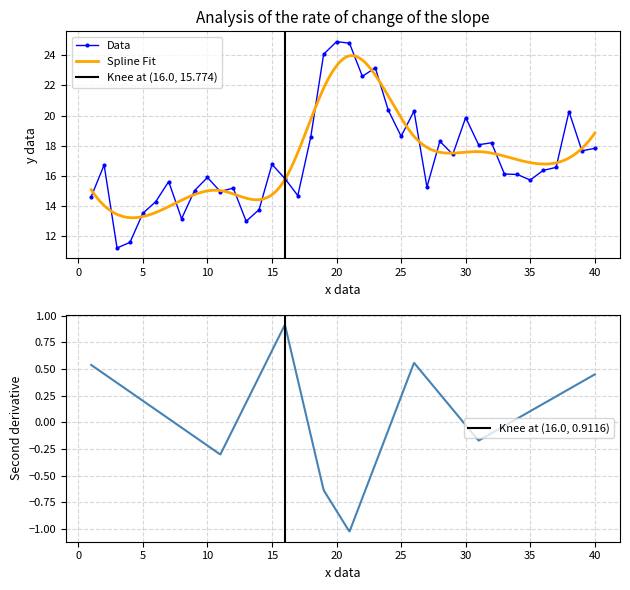

True or false: Data has a value of 16.8 at 15.

True